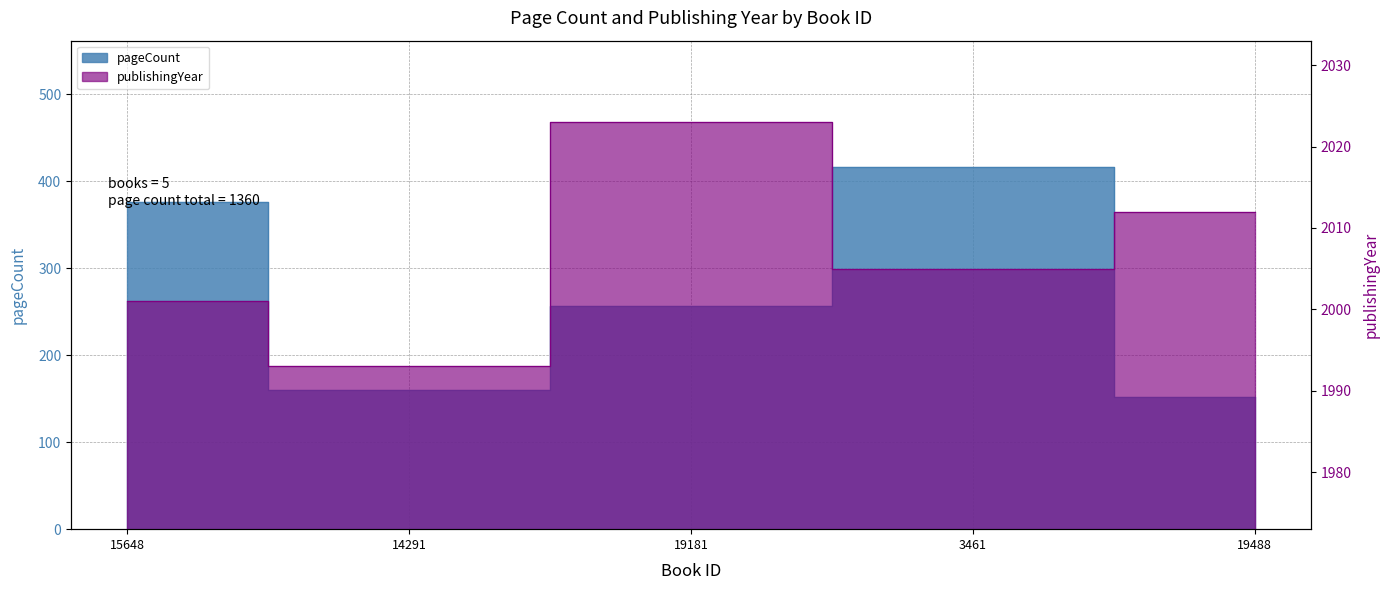

Reading left to right, transcribe all the data shown in this chart.

pageCount: 15648=376	14291=160	19181=256	3461=416	19488=152
publishingYear: 15648=2001	14291=1993	19181=2023	3461=2005	19488=2012